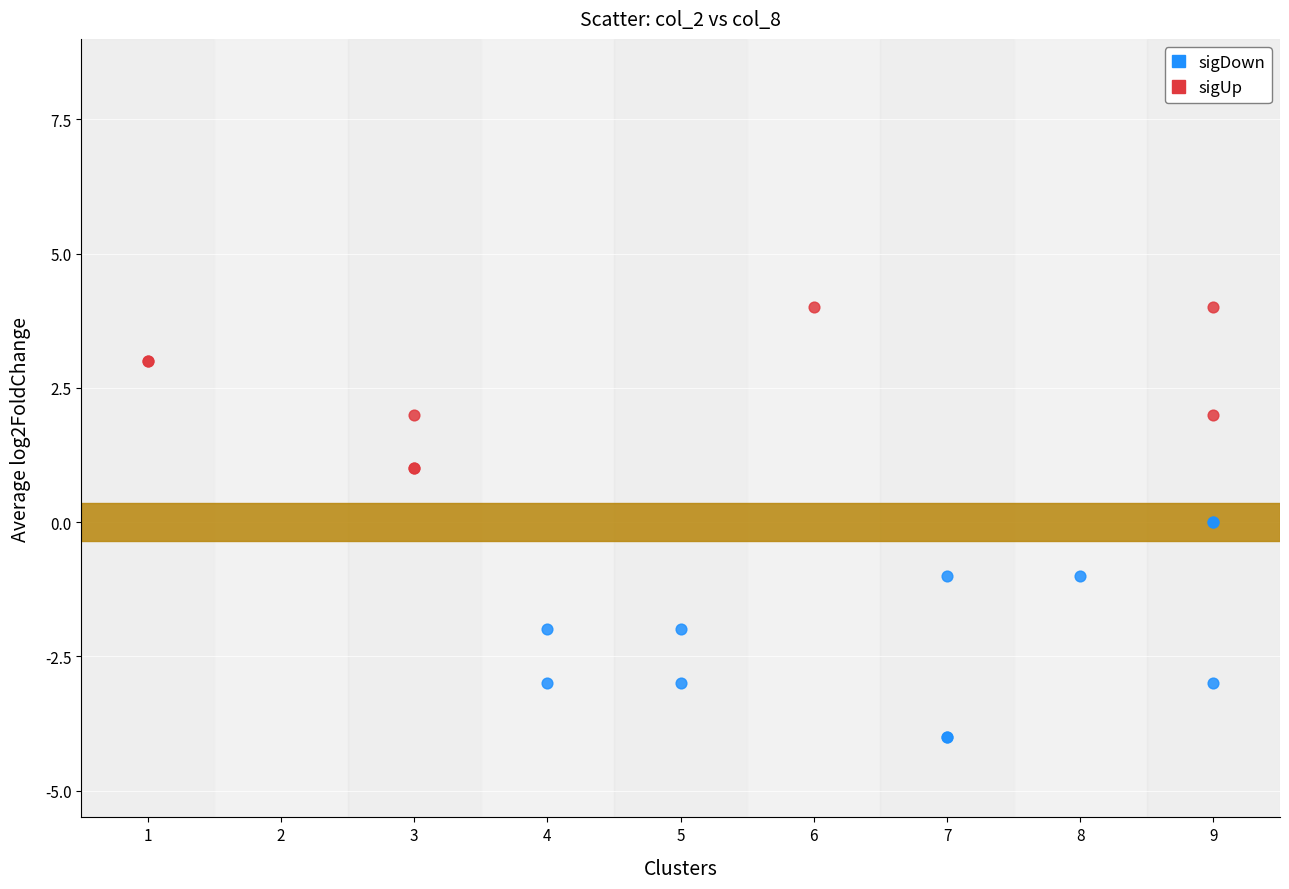

Which series reaches the minimum Y coordinate?

sigDown